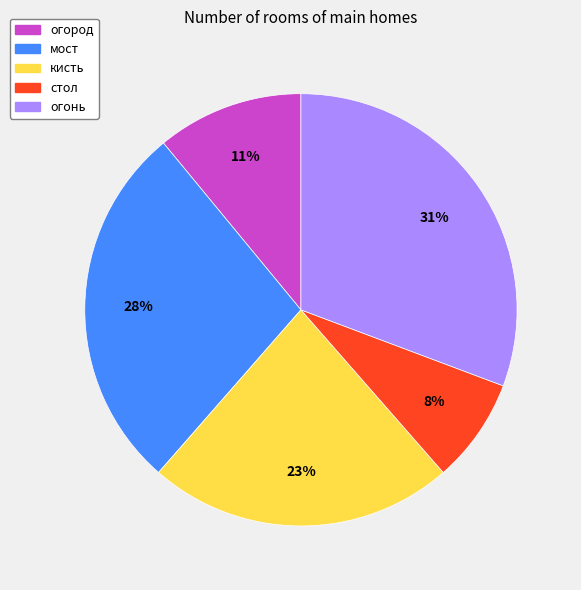

Which has a higher value, огород or огонь?

огонь